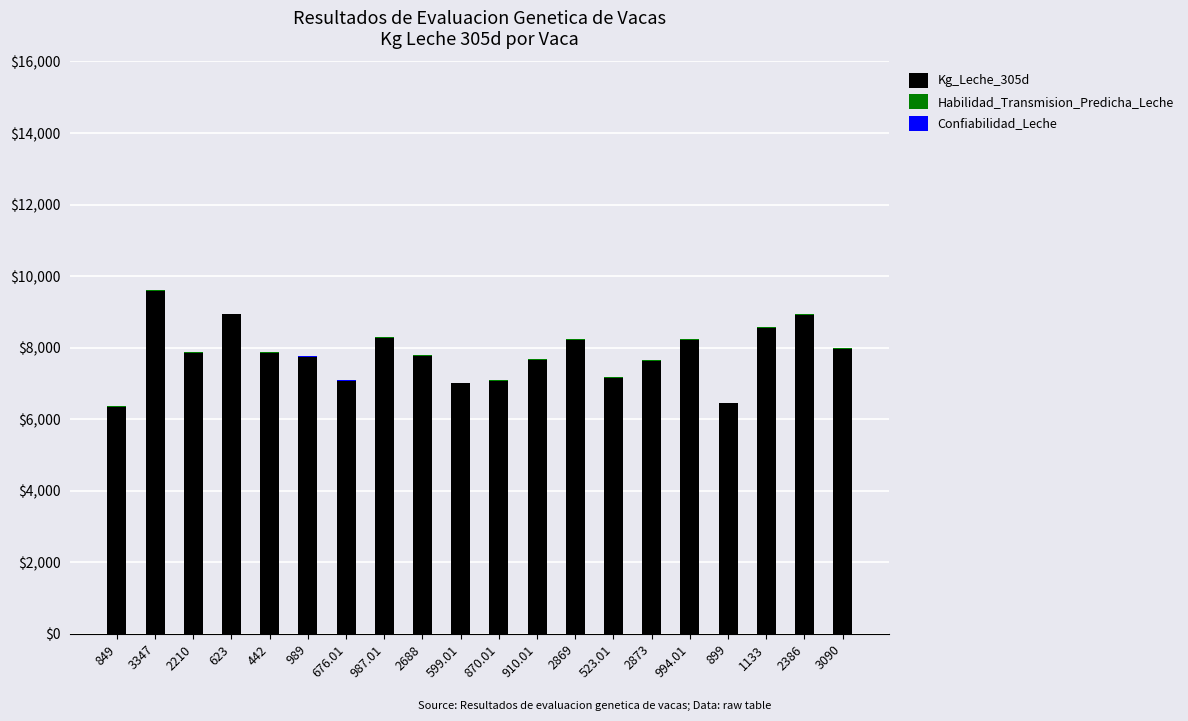

What is the maximum value for Kg_Leche_305d?

9592.0